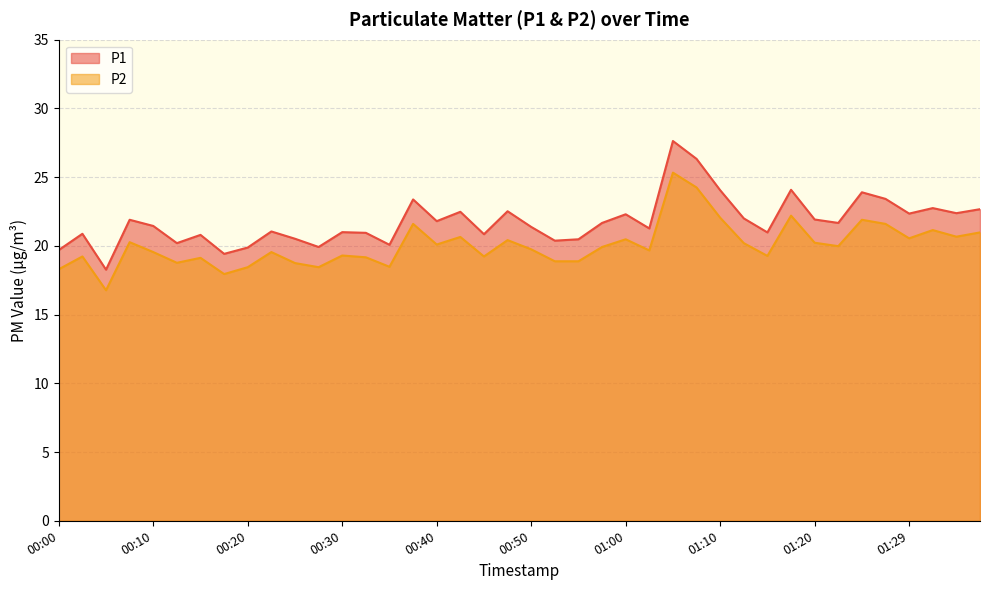

True or false: P1 and P2 intersect in this chart.

False